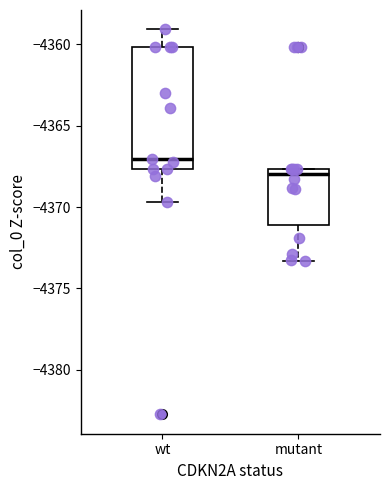

Which box has the highest median line?

wt